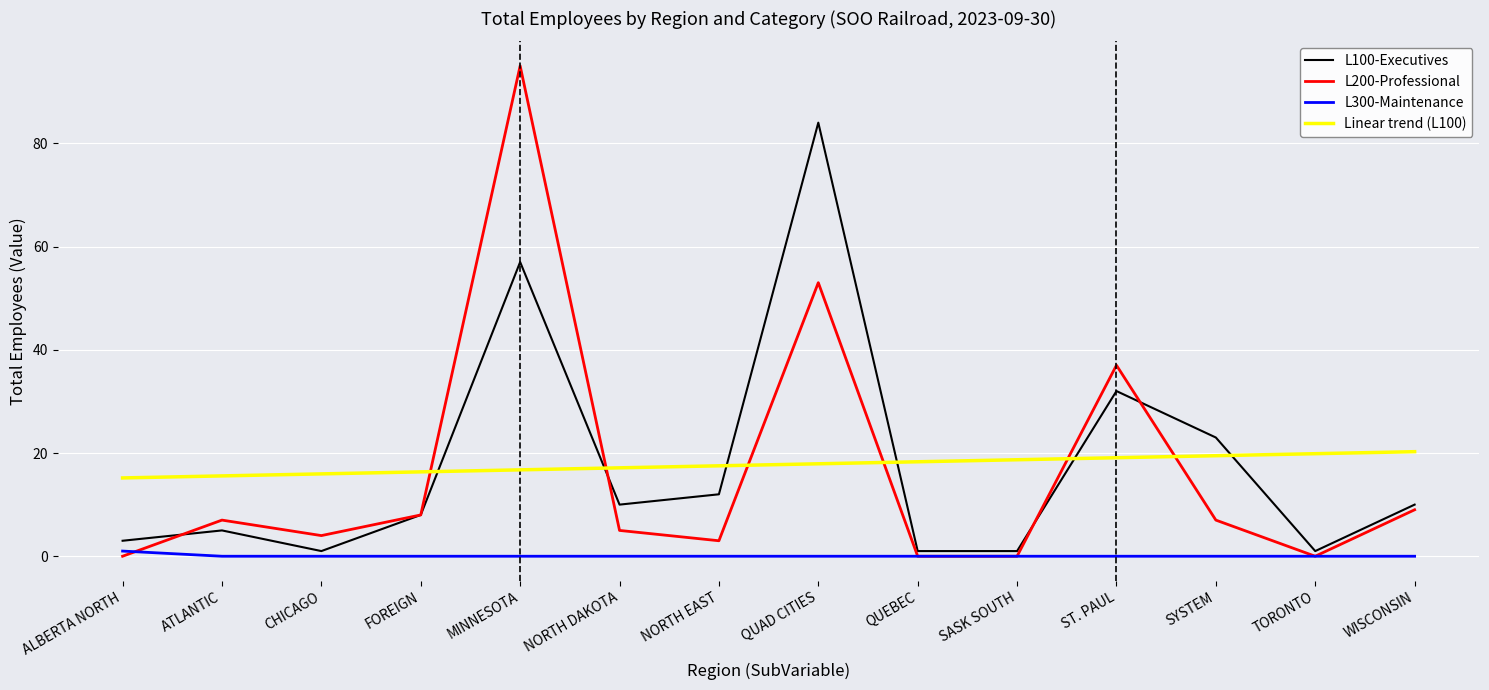

True or false: L300-Maintenance and L200-Professional intersect in this chart.

True